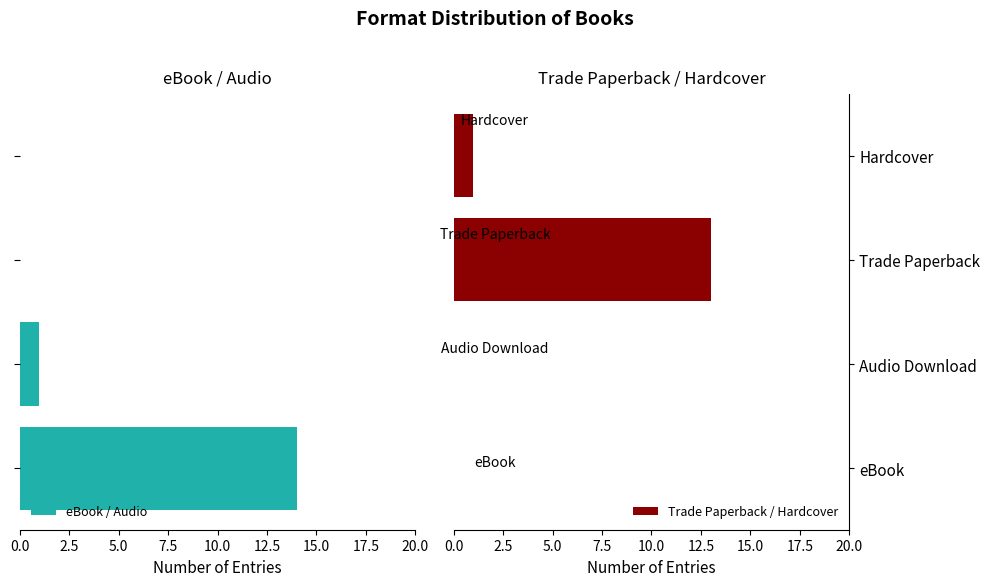

Are the bars horizontal?

Yes